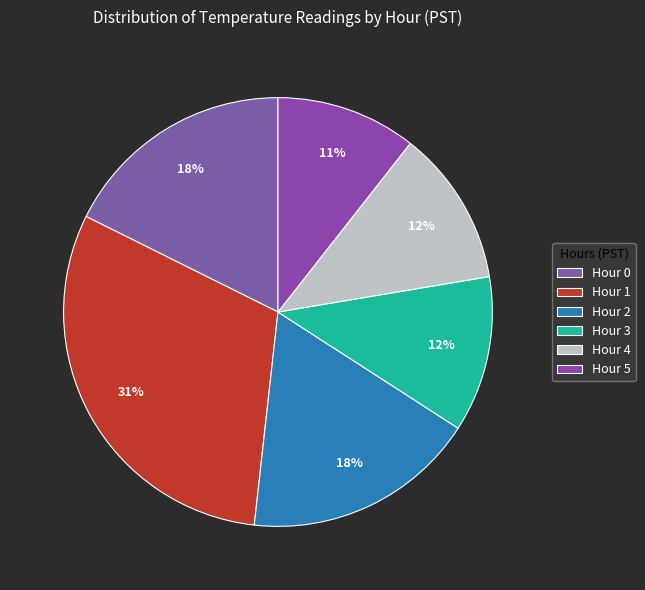

Does Hour 1 account for over 50% of the chart?

No